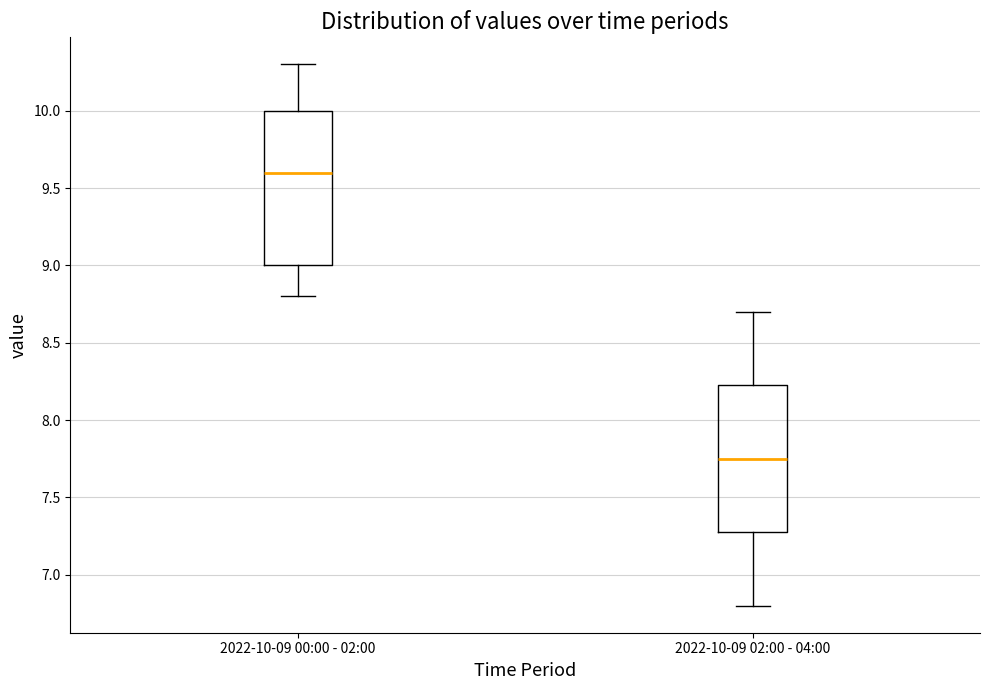

Which box's median line is the highest?

2022-10-09 00:00 - 02:00